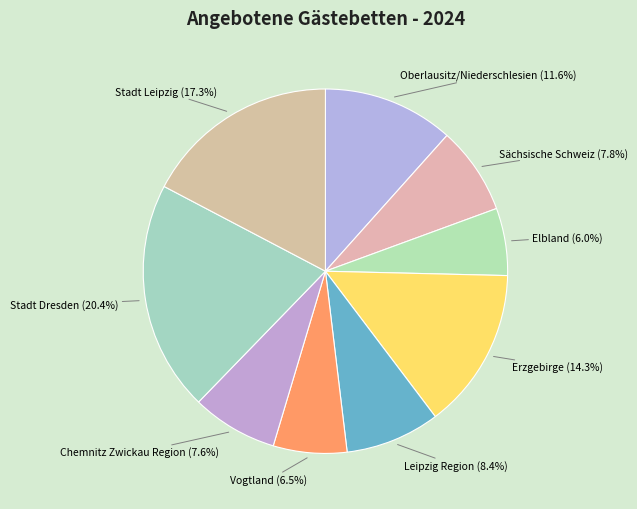

How many slices are in this pie chart?

9